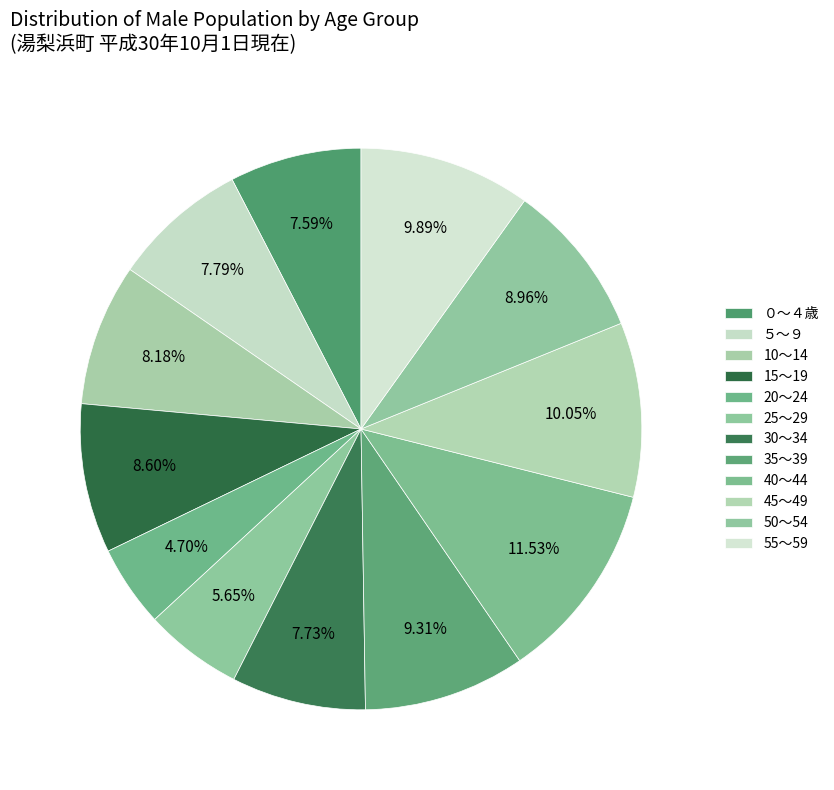

How many slices are in this pie chart?

12